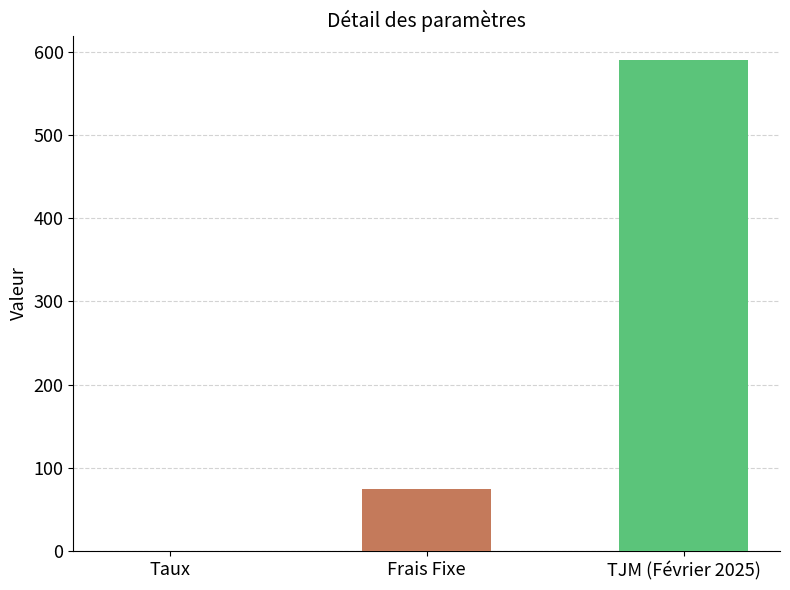

What is the change in value from Taux to TJM (Février 2025)?

+589.9